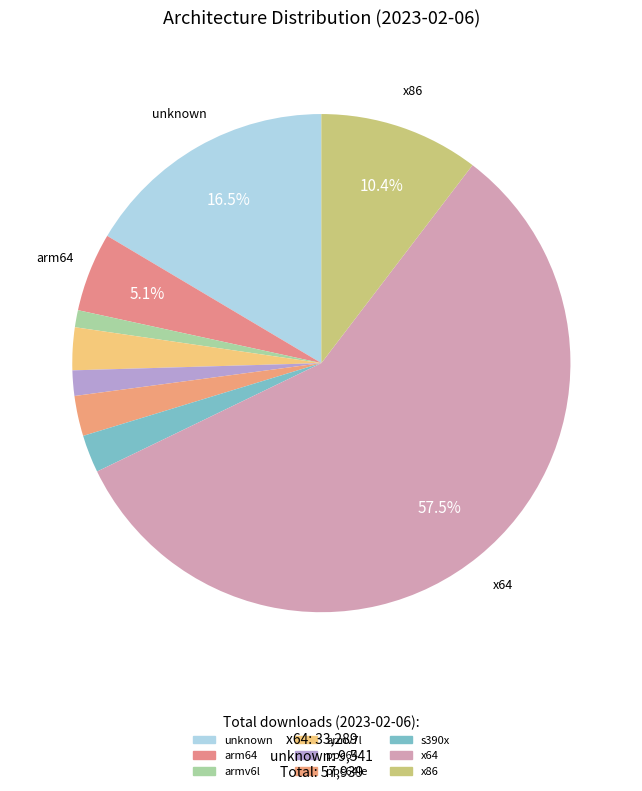

What is the smallest slice in the pie chart?

armv6l